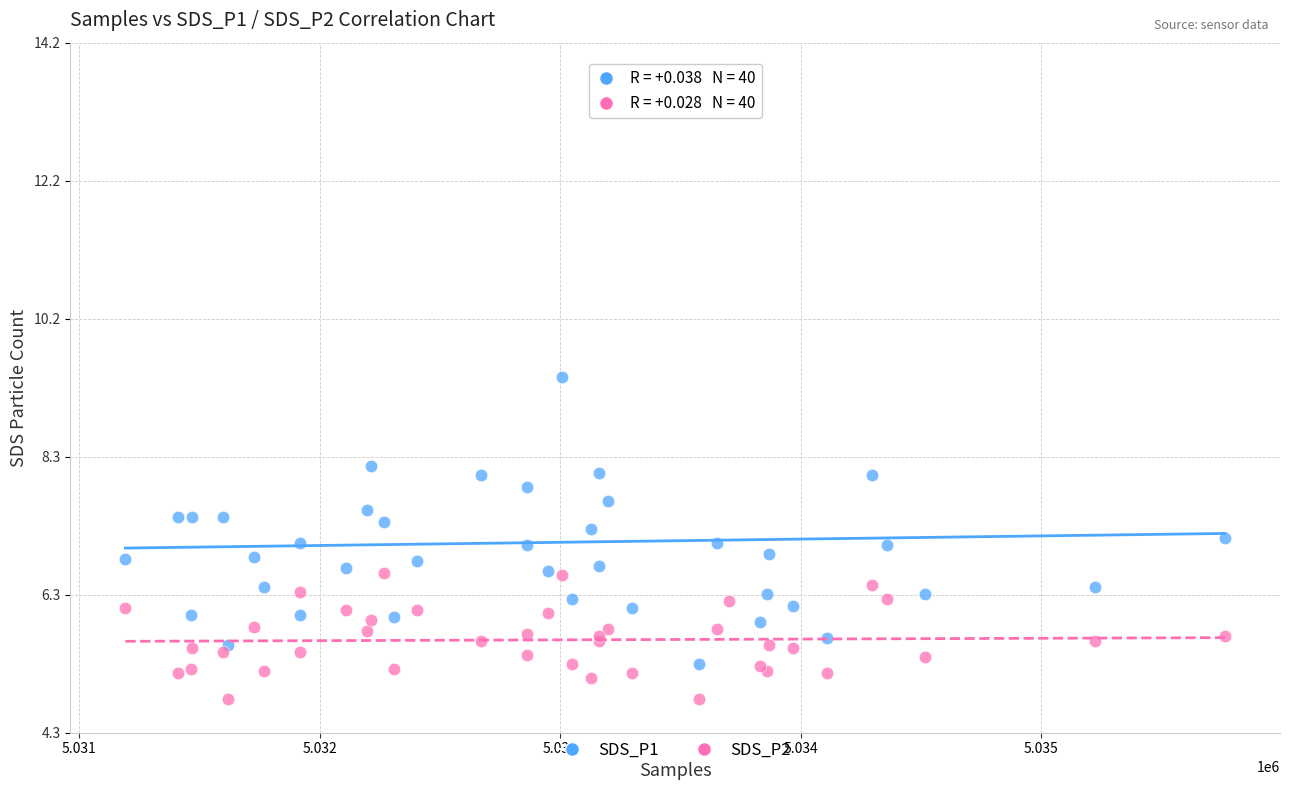

Across all series, what Y value is closest to 9?

9.4